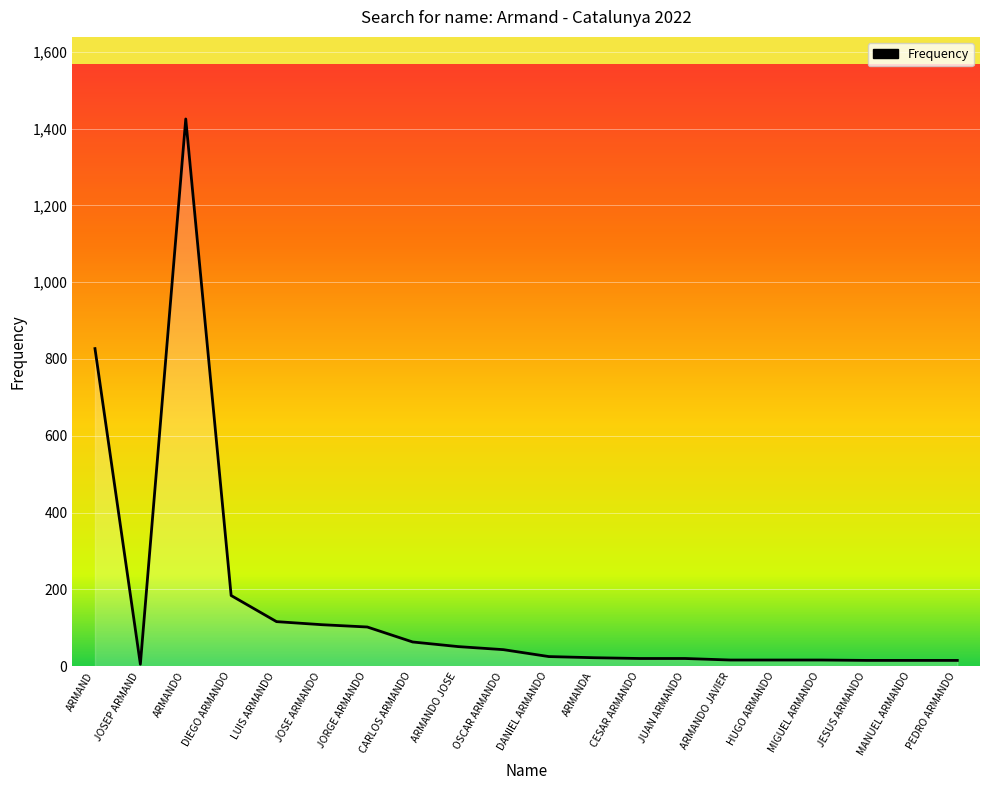

The value at ARMANDO is 1425. True or false?

True